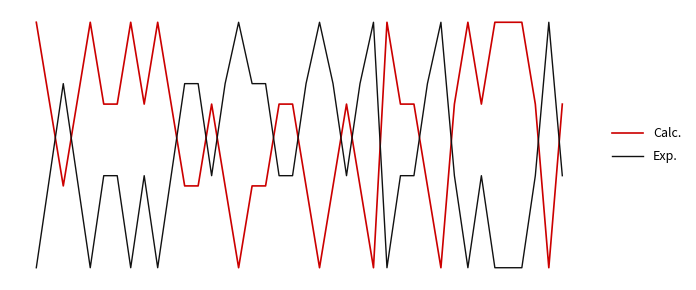

What is the value of the Exp. point at the 3rd from the left?

0.5